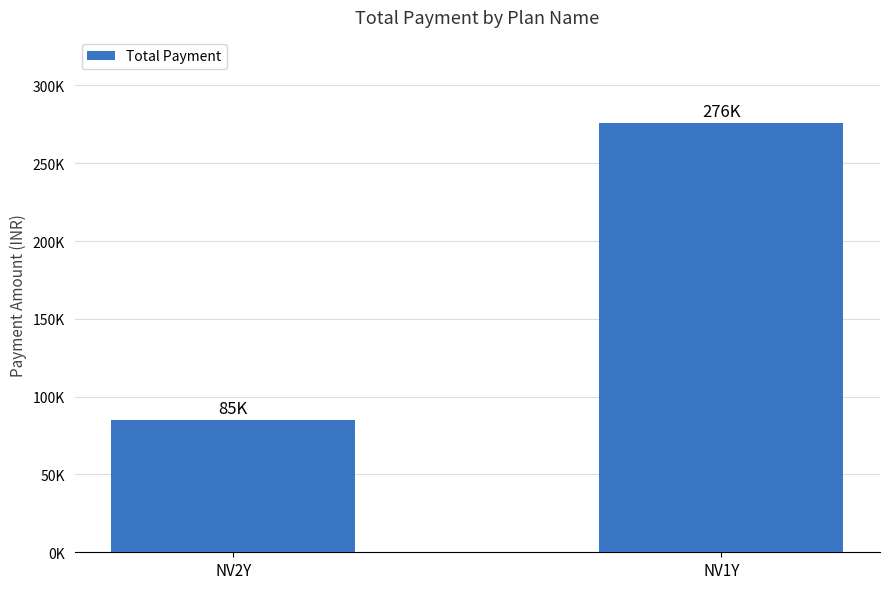

Are the bars horizontal?

No